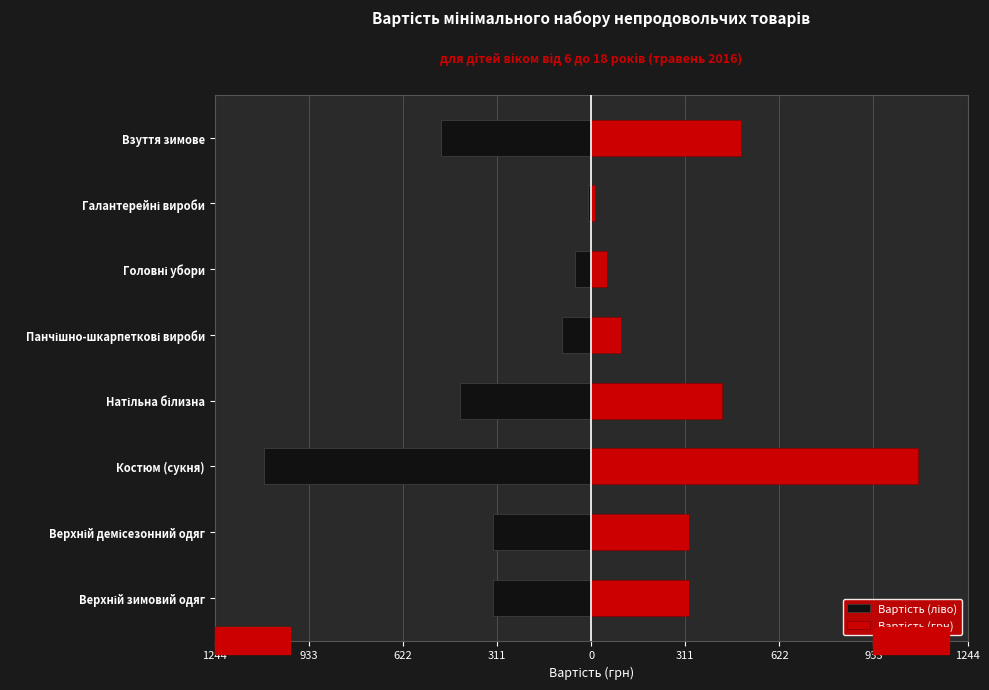

Rank the series by their maximum value, from lowest to highest.

Вартість (ліво), Вартість (грн)